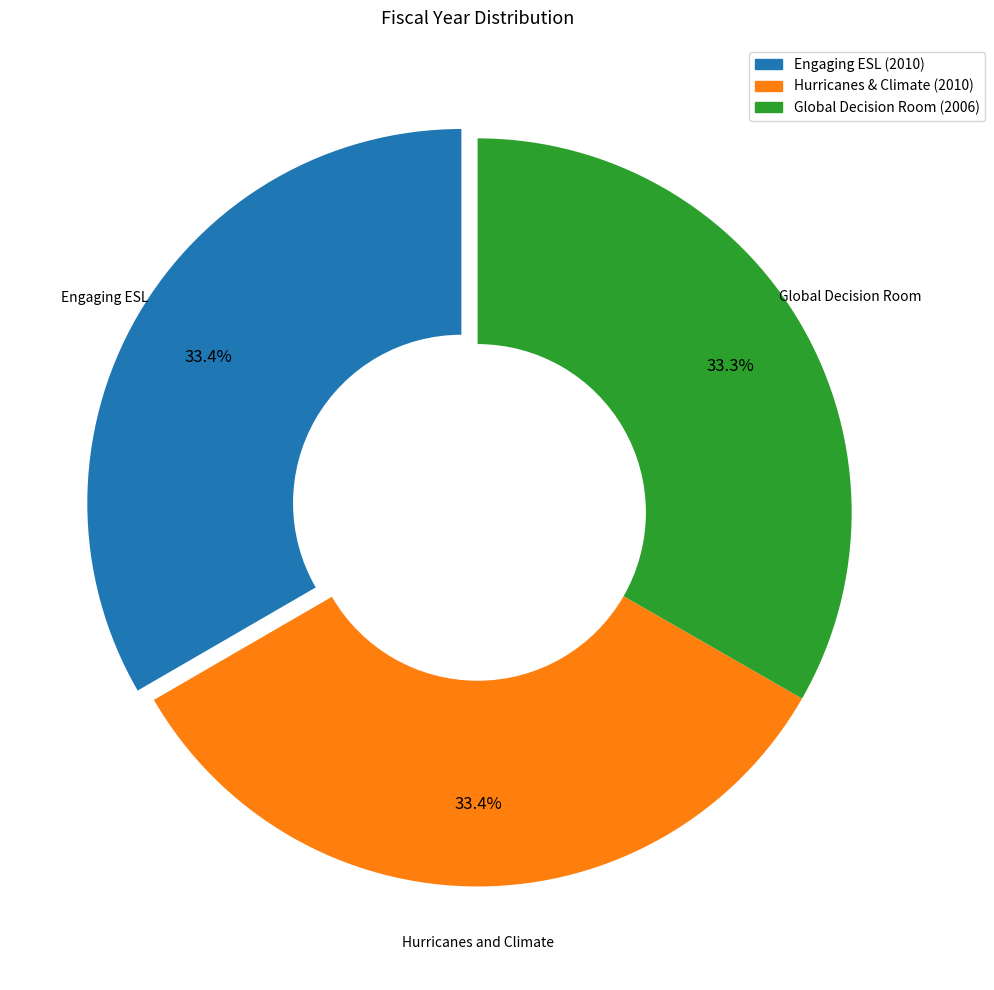

Is there a majority slice in this chart?

No